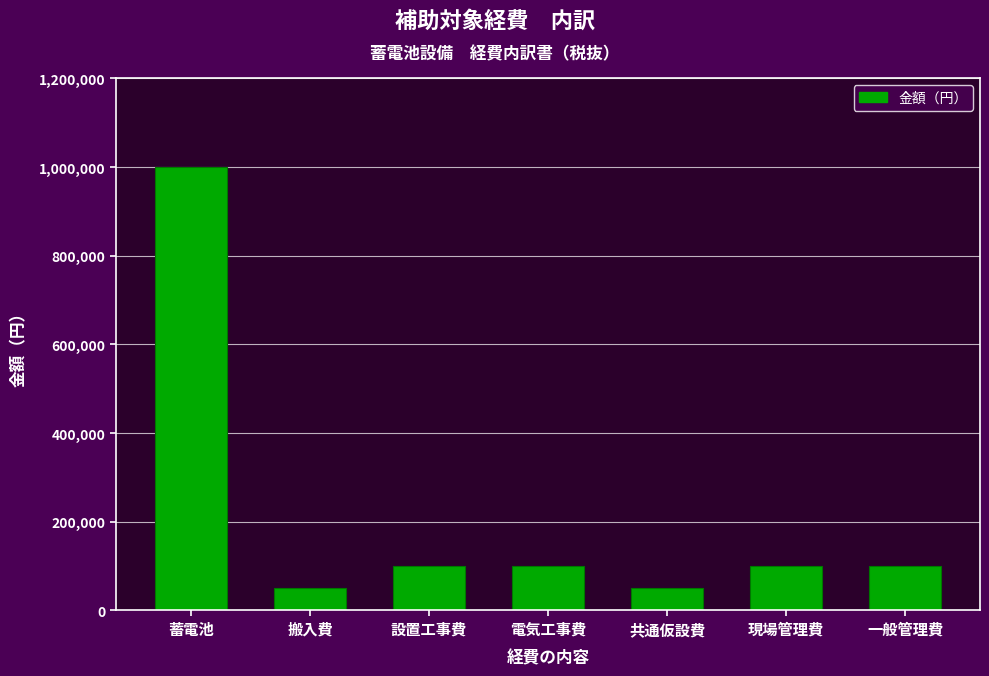

Reading left to right, extract all data points from this chart.

1000000	50000	100000	100000	50000	100000	100000